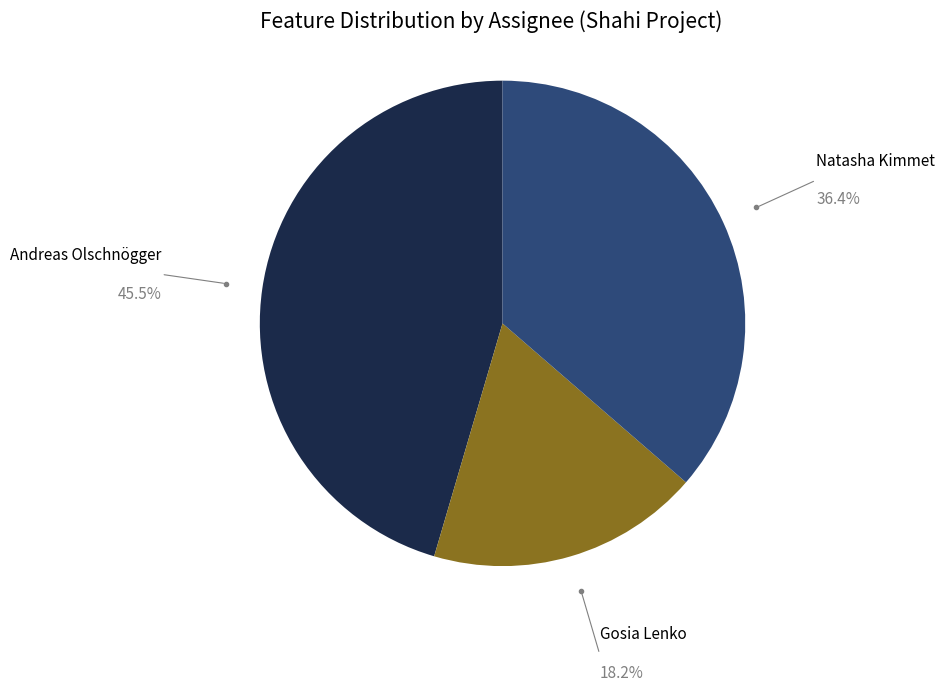

What is the largest slice in the pie chart?

Andreas Olschnögger